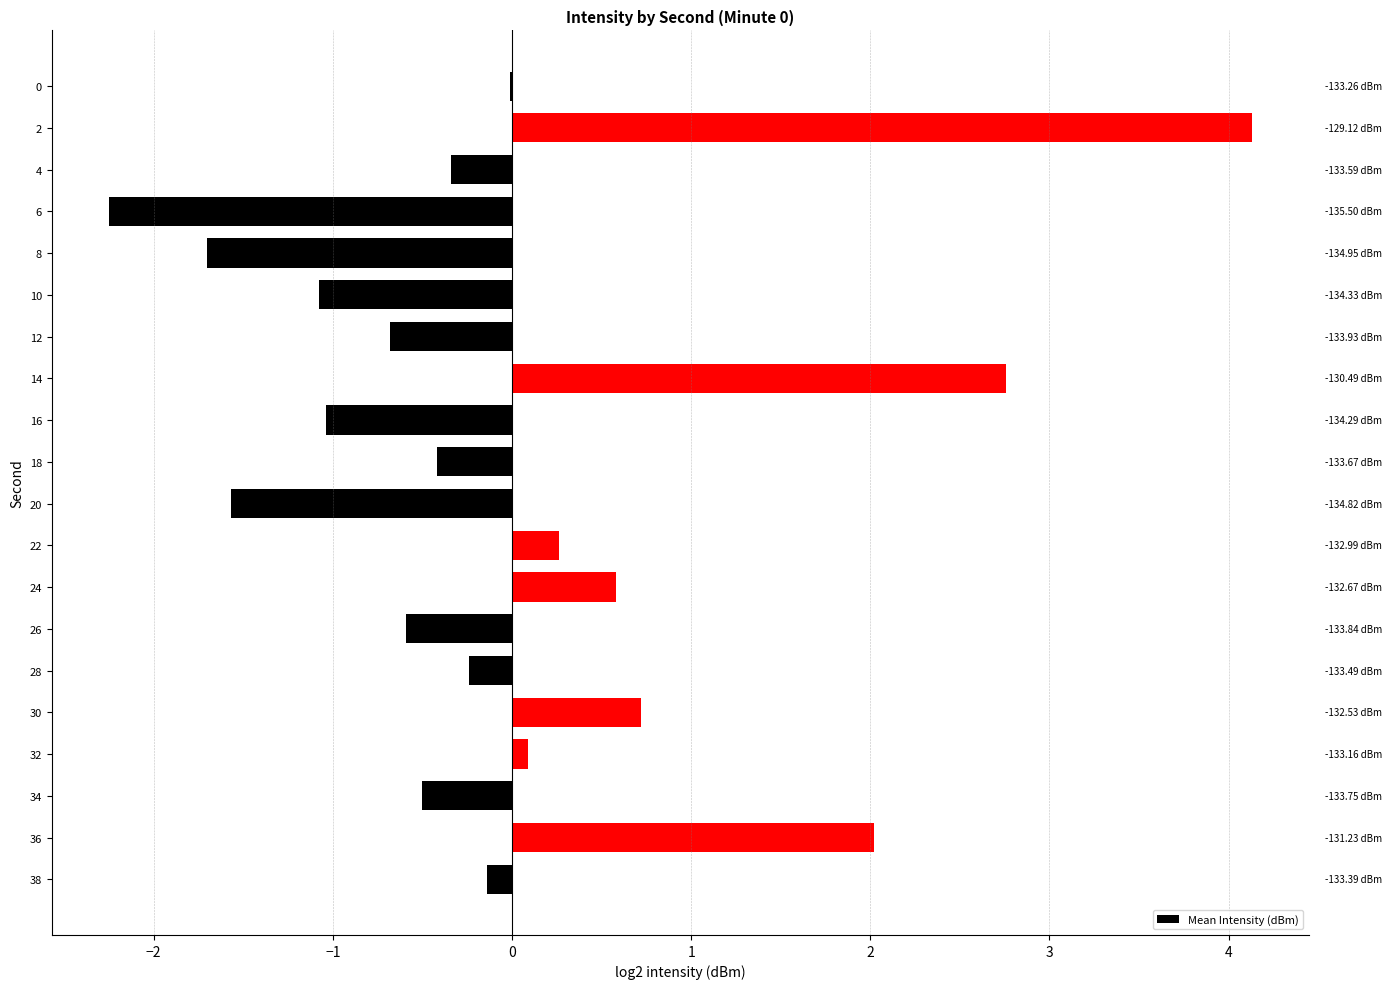

Are the bars horizontal?

Yes